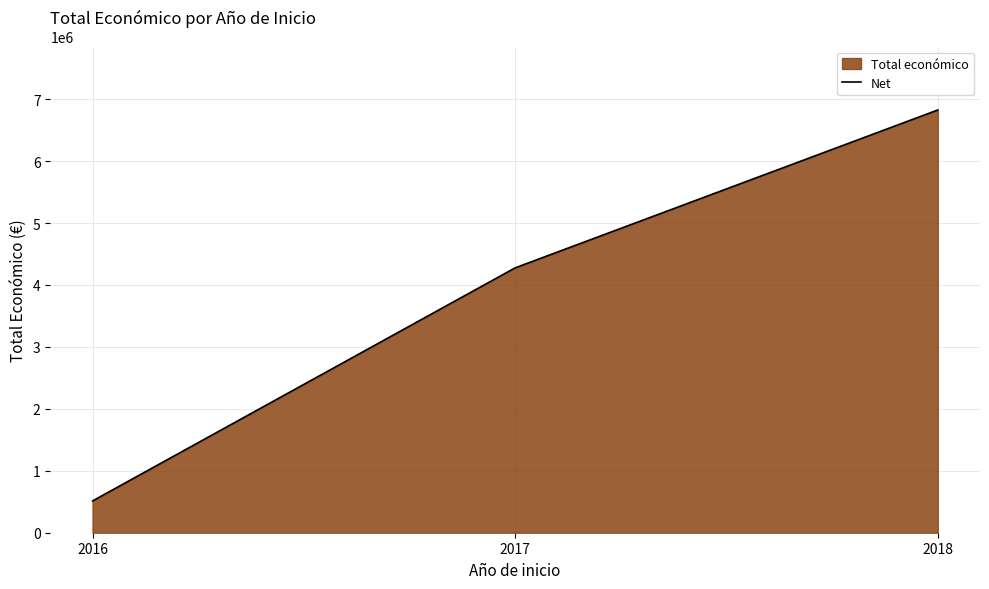

Does the chart display data point markers on the line(s)?

No